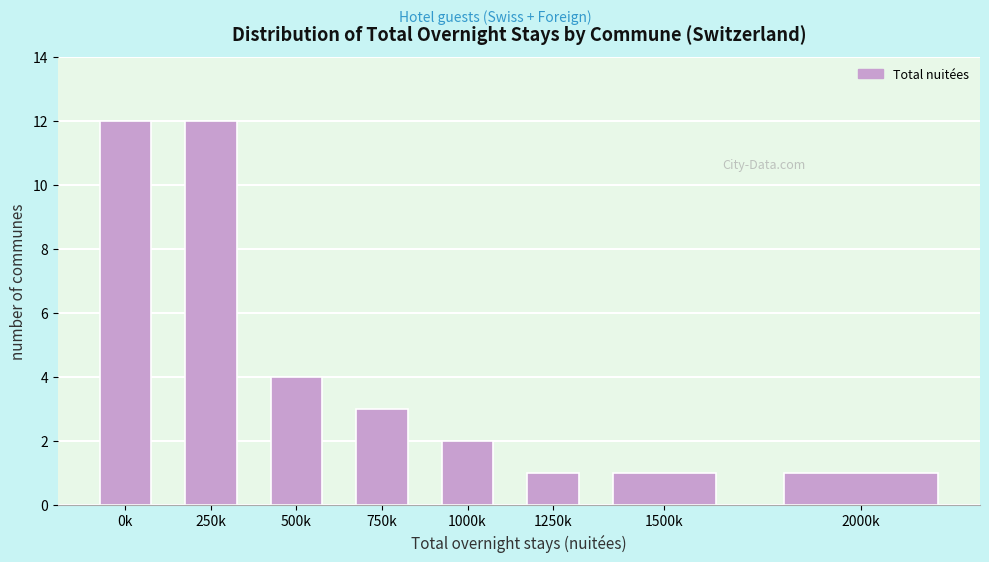

Reading right to left, extract all data points from this chart.

2000k=1	1500k=1	1250k=1	1000k=2	750k=3	500k=4	250k=12	0k=12